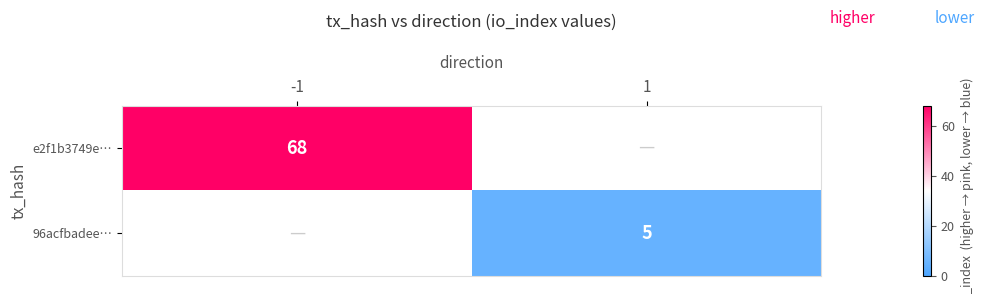

True or false: e2f1b3749e… has a value of 20 at -1.

False